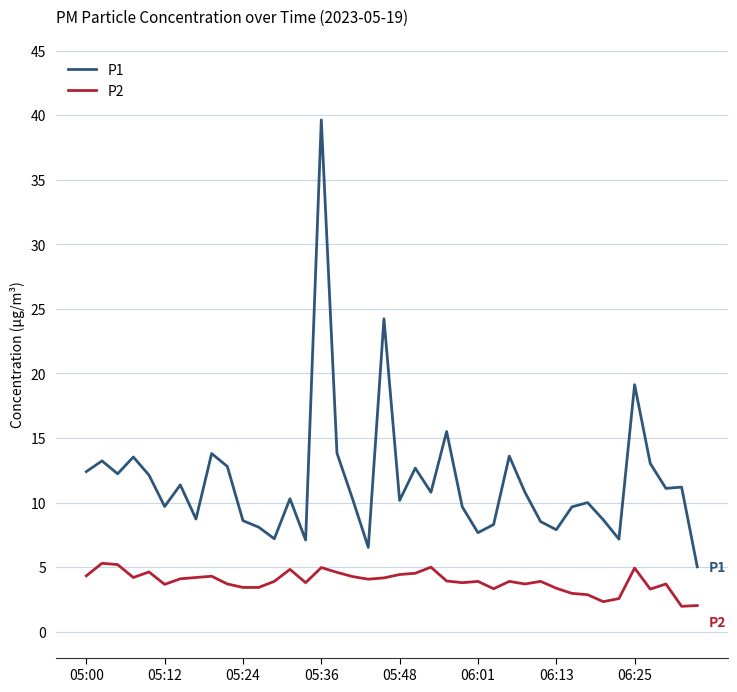

Which series has the widest spread of values?

P1